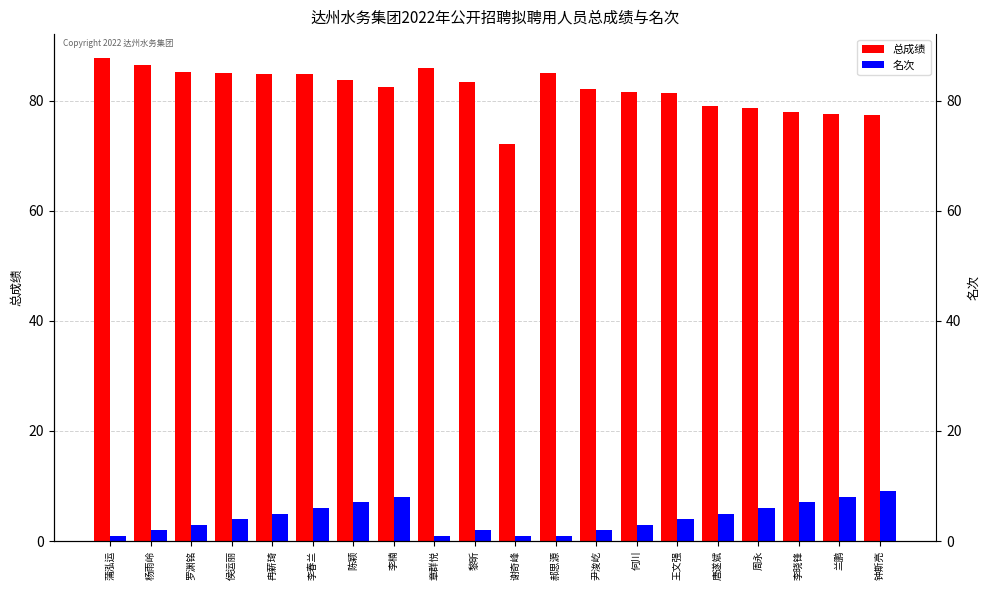

Is it true that 总成绩 equals 83.4 at 黎昕?

True